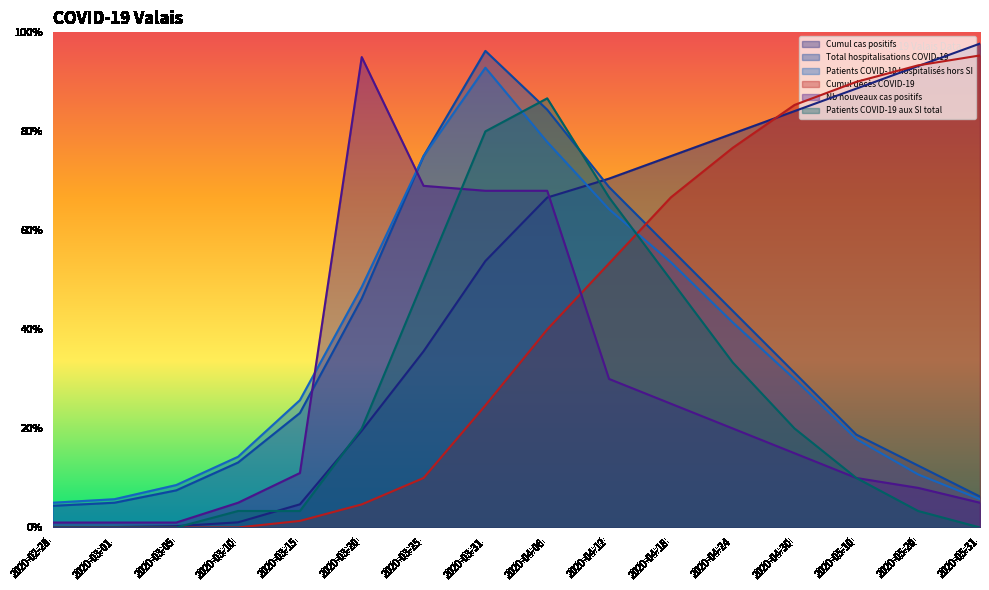

Which series has the widest spread of values?

Cumul cas positifs